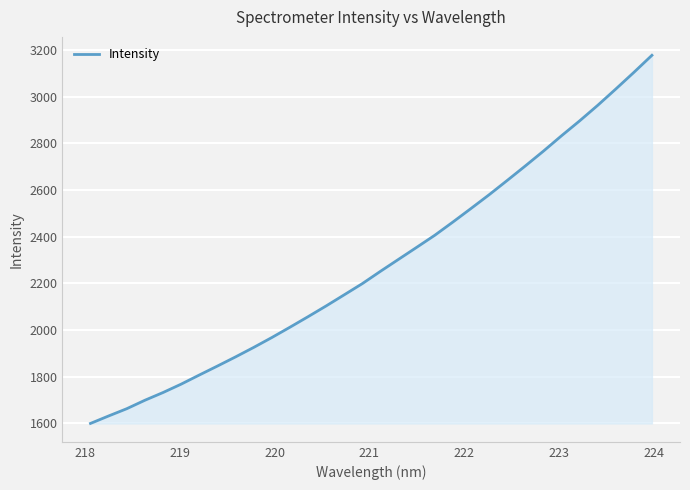

What is the greatest value displayed?

3177.9